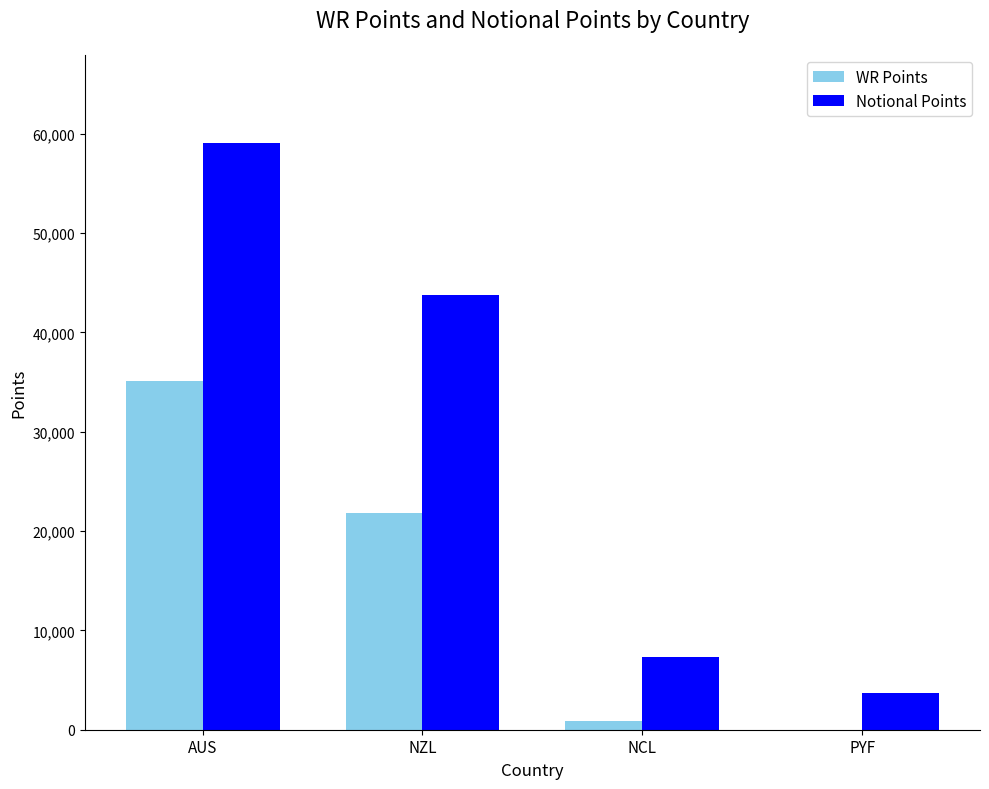

What are all the series names shown in the legend?

WR Points, Notional Points